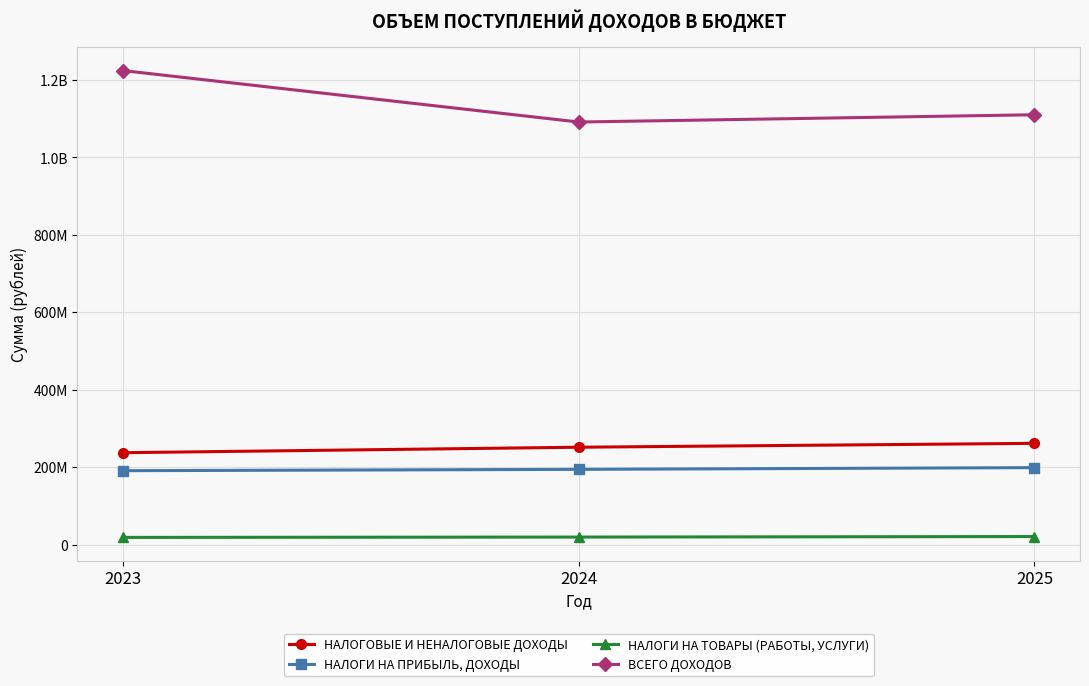

Between 2023 and 2025, which series saw the biggest shift?

ВСЕГО ДОХОДОВ